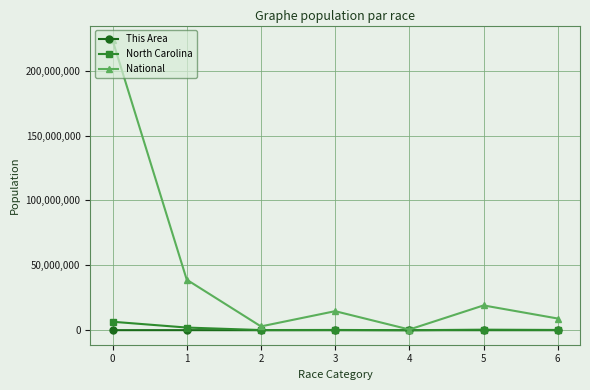

How many interior local peaks does the National series have?

2